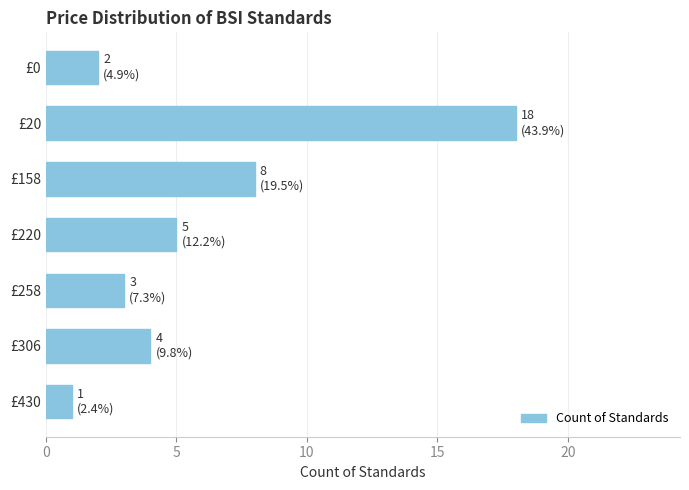

Rank the categories by value from highest to lowest.

£20, £158, £220, £306, £258, £0, £430